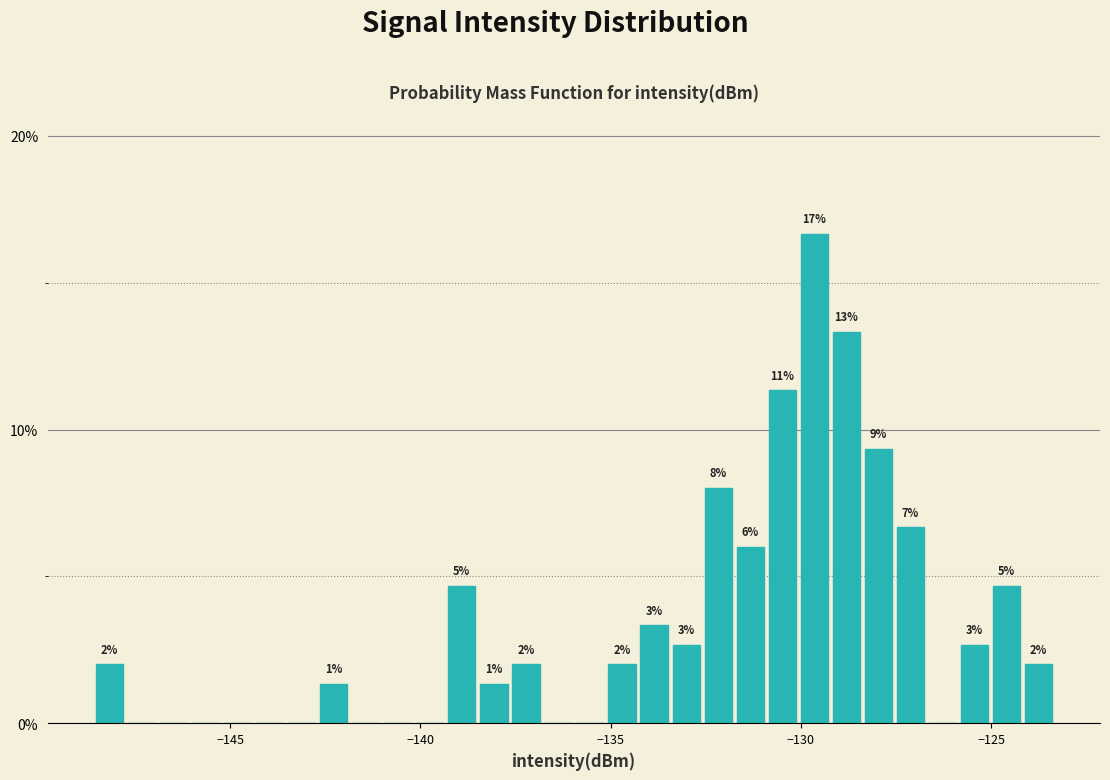

Around what value on the x-axis is the tallest bar? Give the approximate position of its centre, as read against the axis.

-129.5